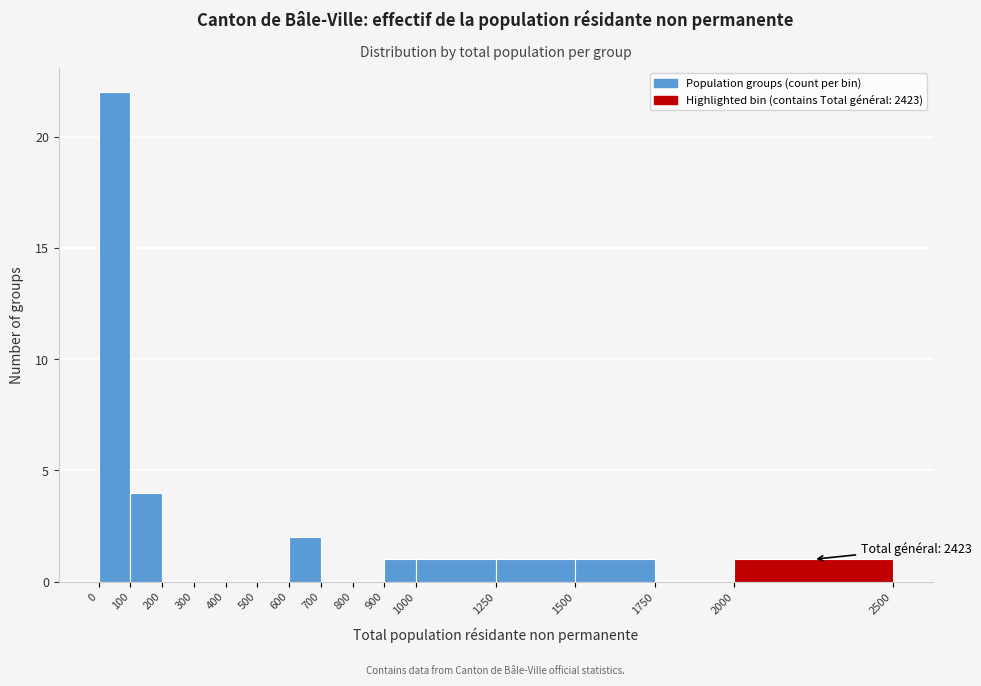

Which range on the x-axis has the tallest bar?

0 to 100